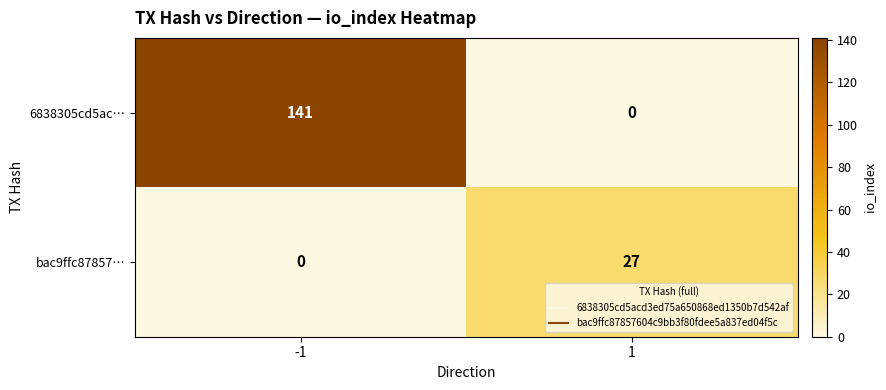

What is the maximum value for bac9ffc87857…?

27